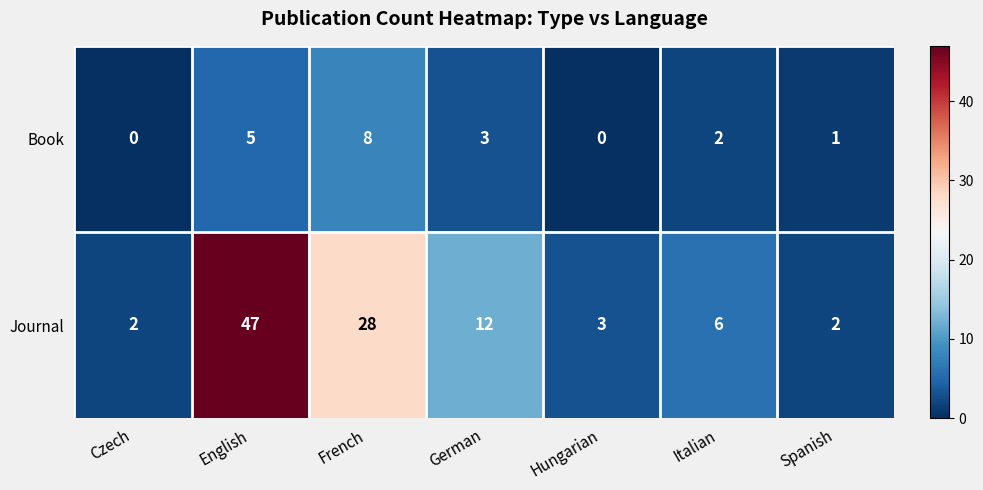

Is it true that Journal equals 46 at French?

False